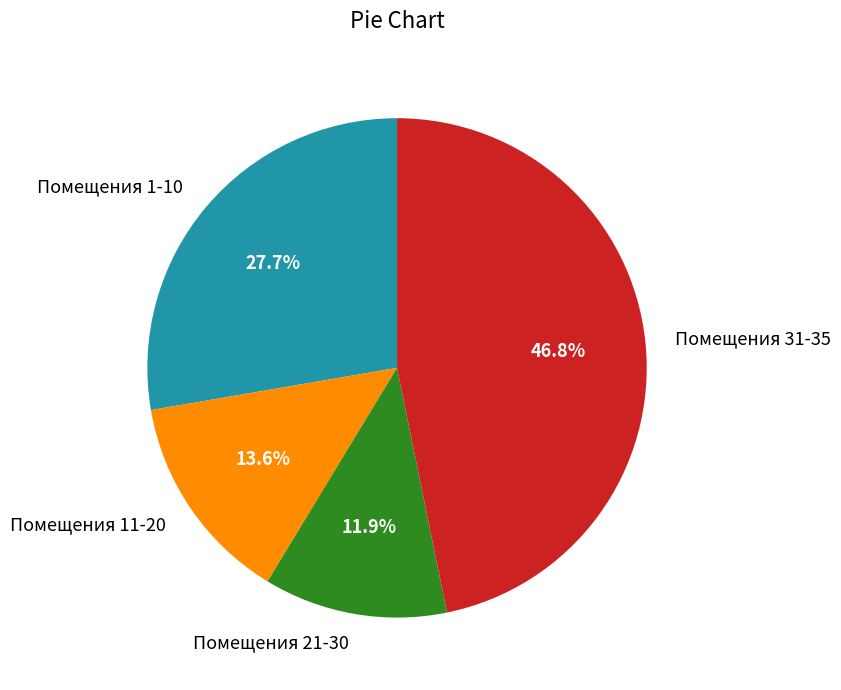

How many segments does this pie chart have?

4